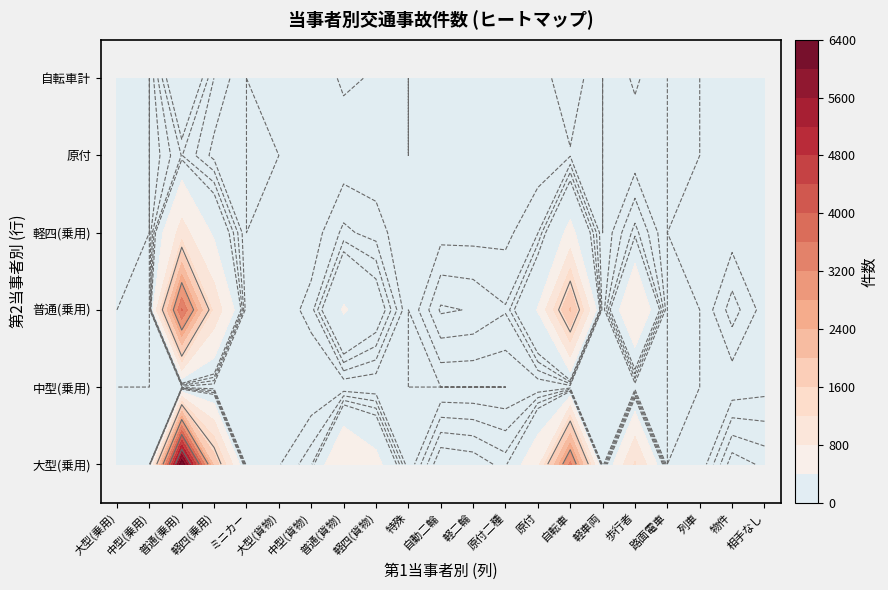

What is the spread (max minus min) of values at 軽四(貨物)?

492